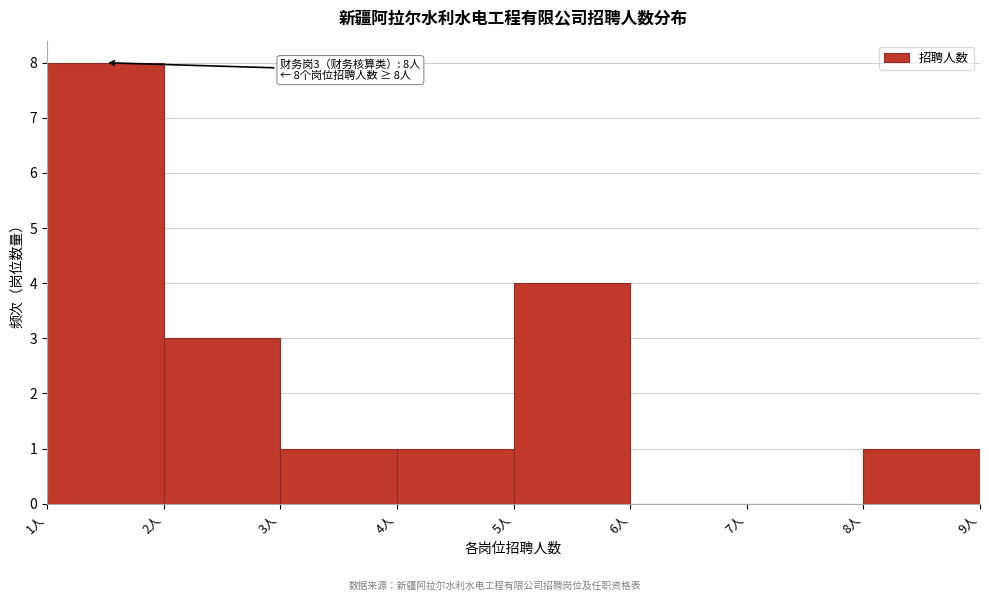

Over which range of the x-axis is the bar tallest?

1 to 2